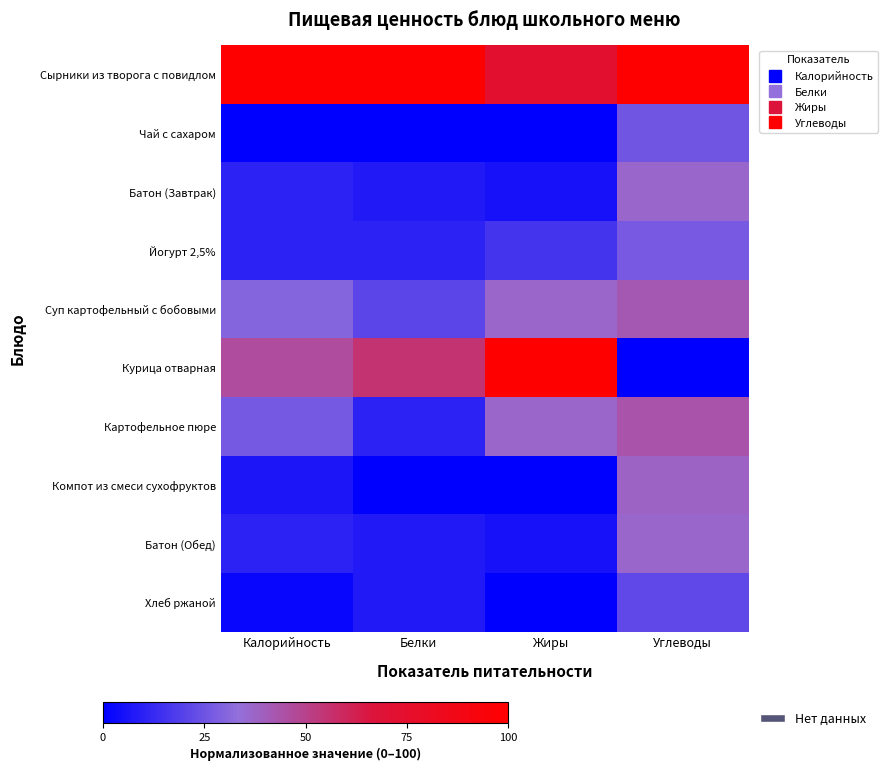

Which series has the largest total across all categories?

Сырники из творога с повидлом